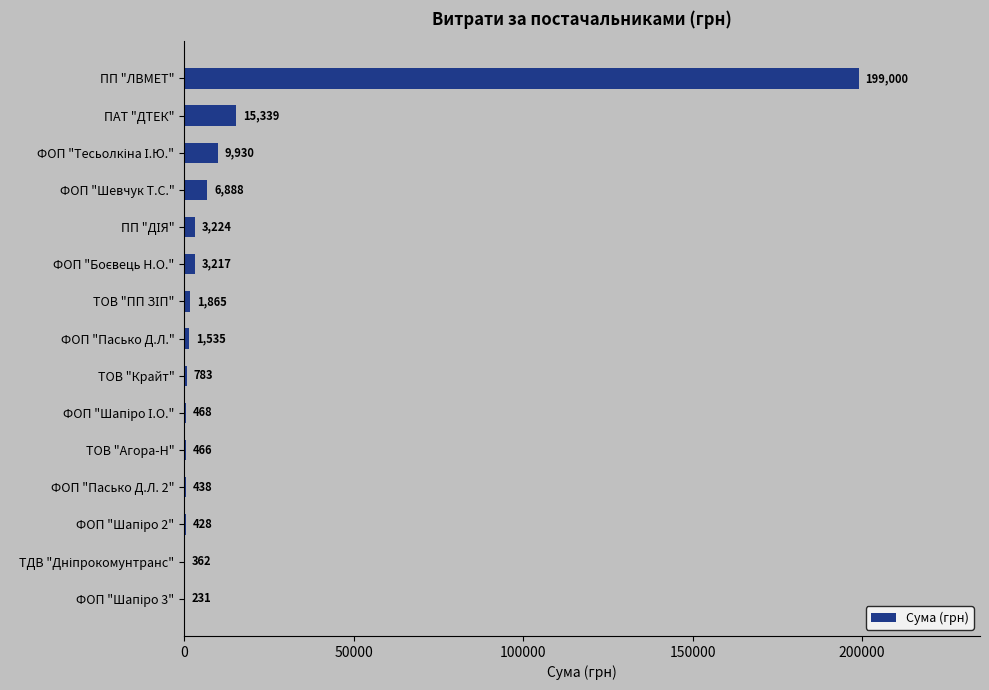

What is the greatest value displayed?

199000.0